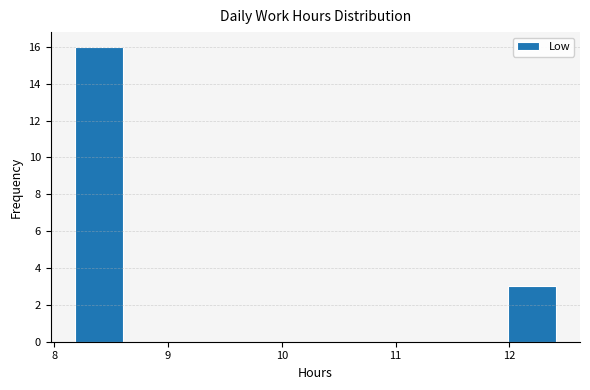

Which range on the x-axis has the tallest bar?

8.2 to 8.6